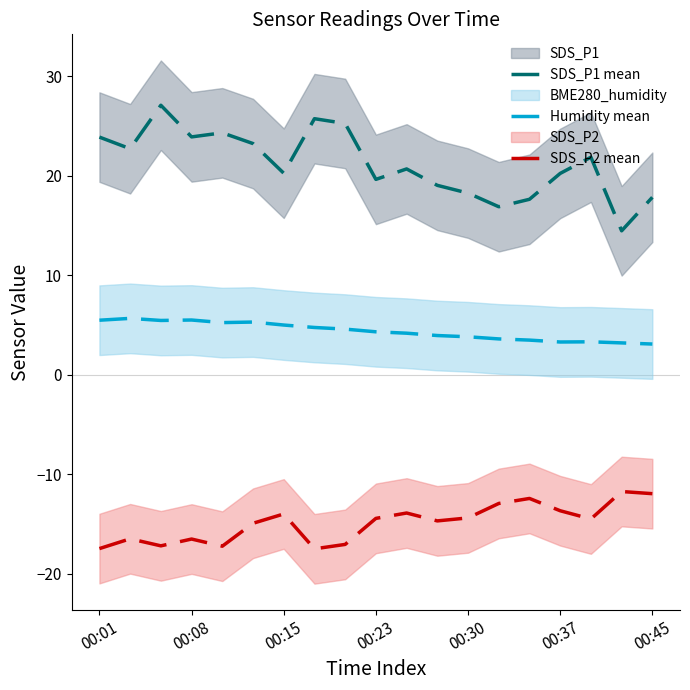

True or false: Humidity mean and SDS_P1 mean cross at least once.

False